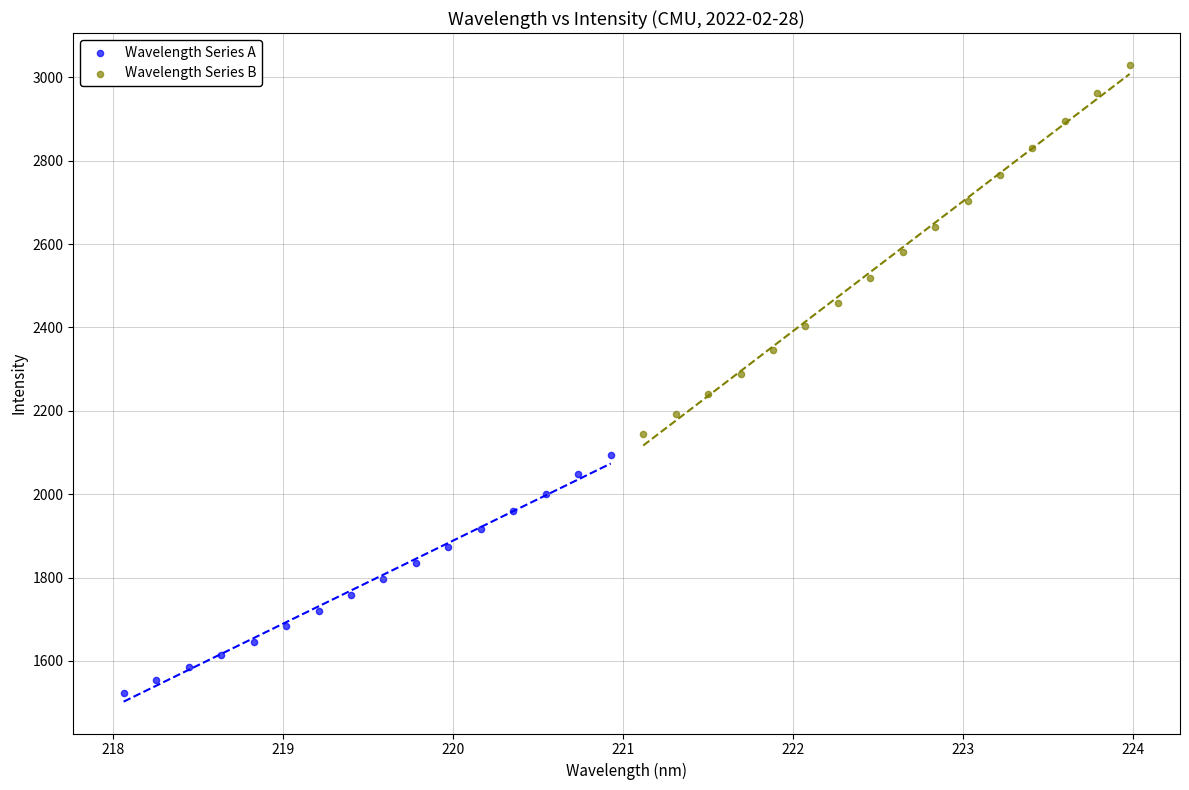

Which series contains the highest Y value?

Wavelength Series B